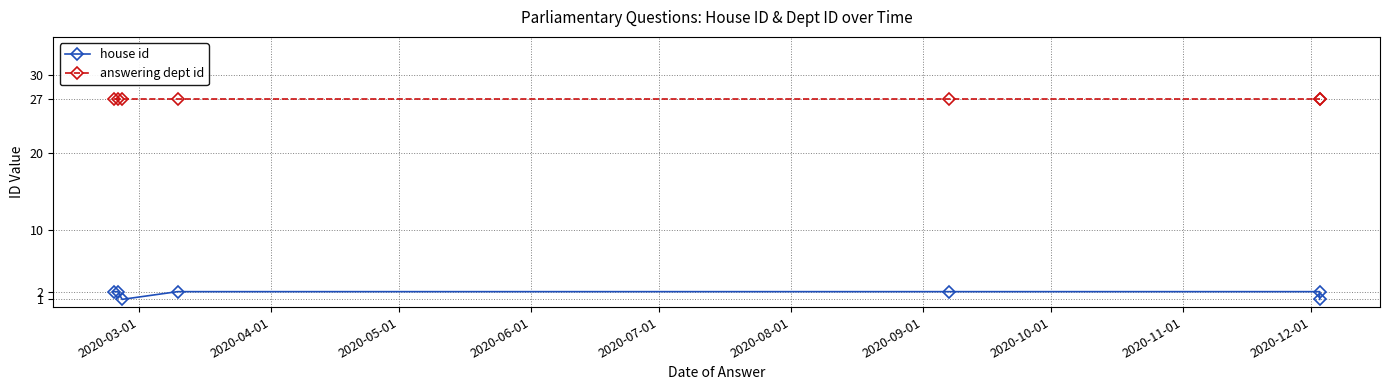

How many distinct data groups are displayed?

2